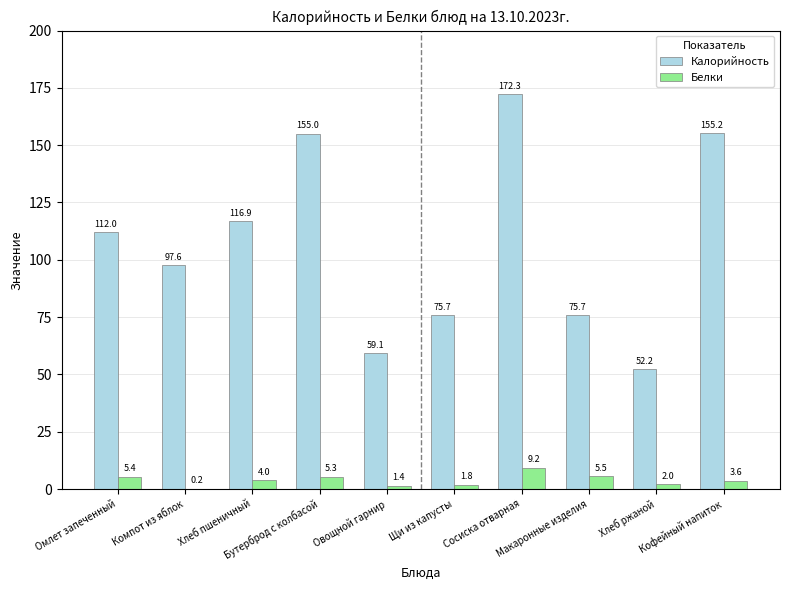

Which series has the largest total across all categories?

Калорийность